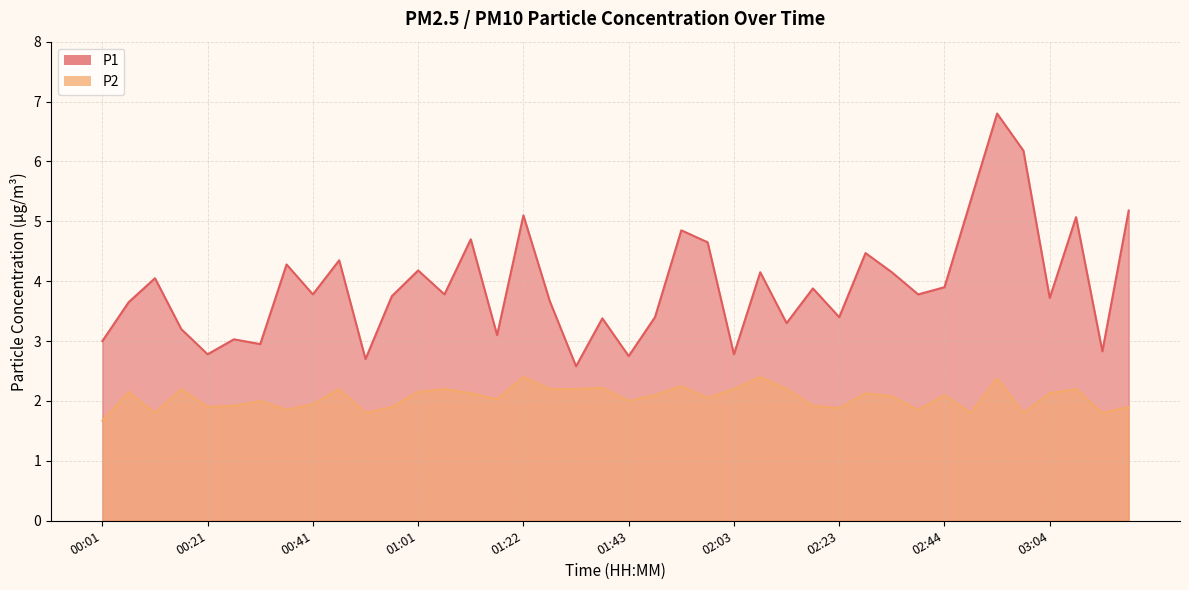

Is it true that P2 equals 1.0 at 03:04?

False